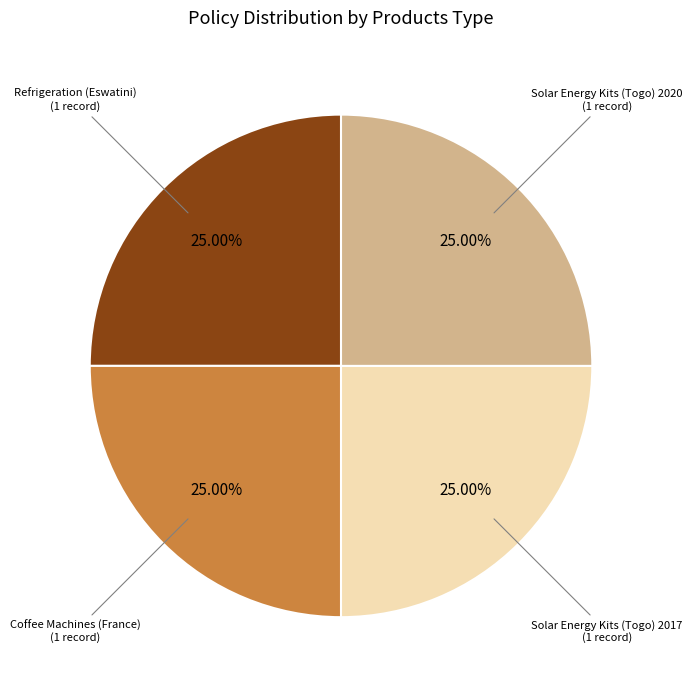

How many segments does this pie chart have?

4